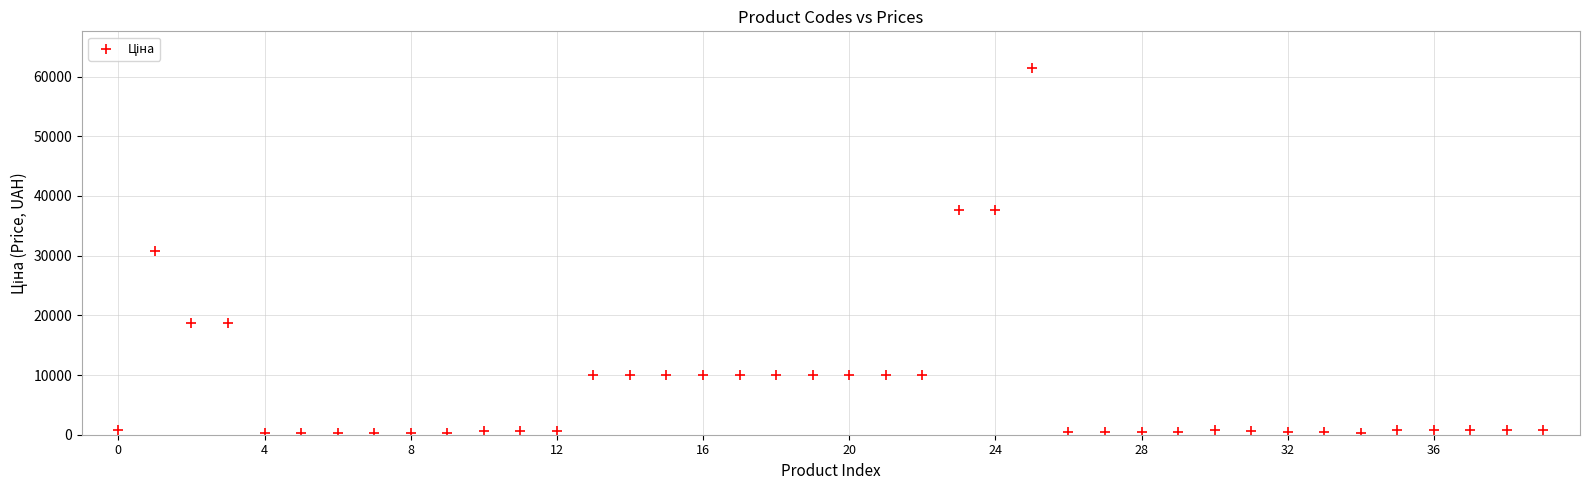

What is the range of Y values (max minus min)?

61124.0